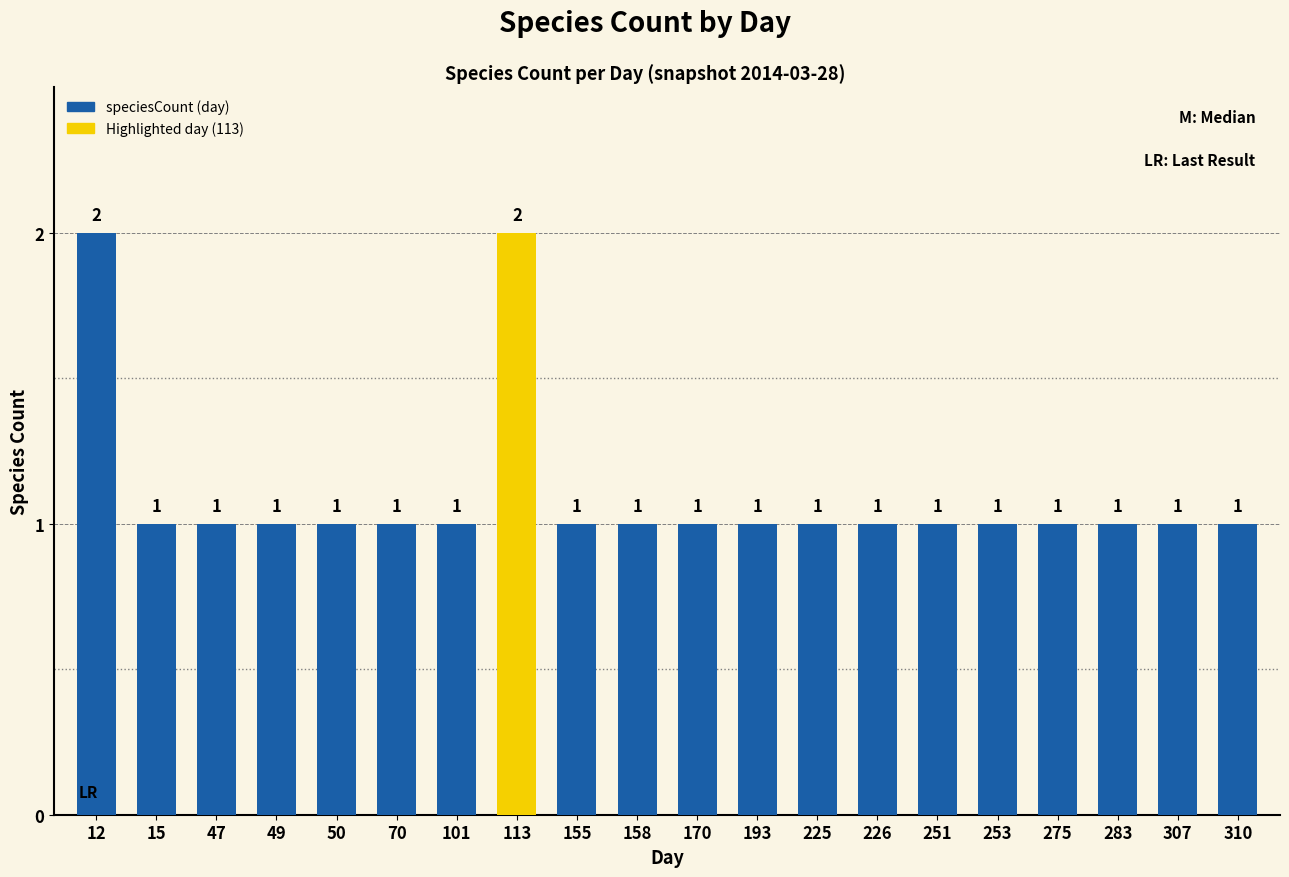

Reading right to left, what are all the values shown in this chart?

310=1	307=1	283=1	275=1	253=1	251=1	226=1	225=1	193=1	170=1	158=1	155=1	113=2	101=1	70=1	50=1	49=1	47=1	15=1	12=2